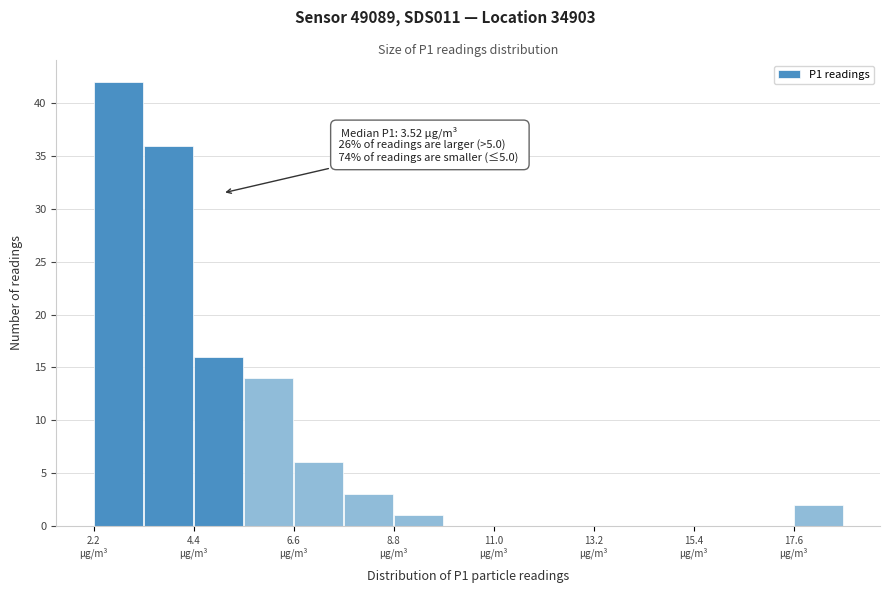

Read against the x-axis, roughly where is the centre of the tallest bar?

2.5